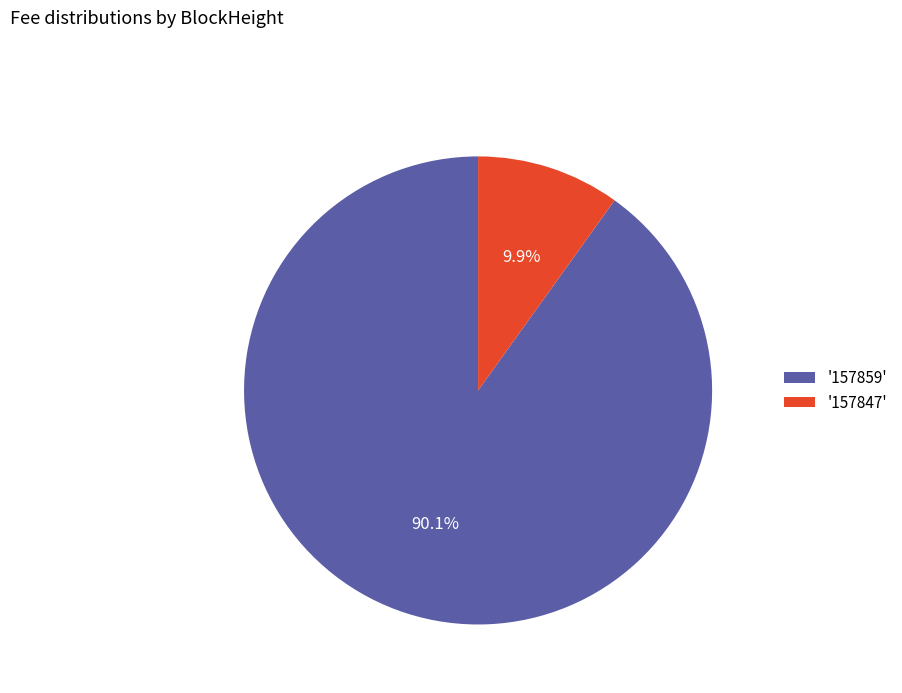

Which slice represents more than half of the pie?

'157859'